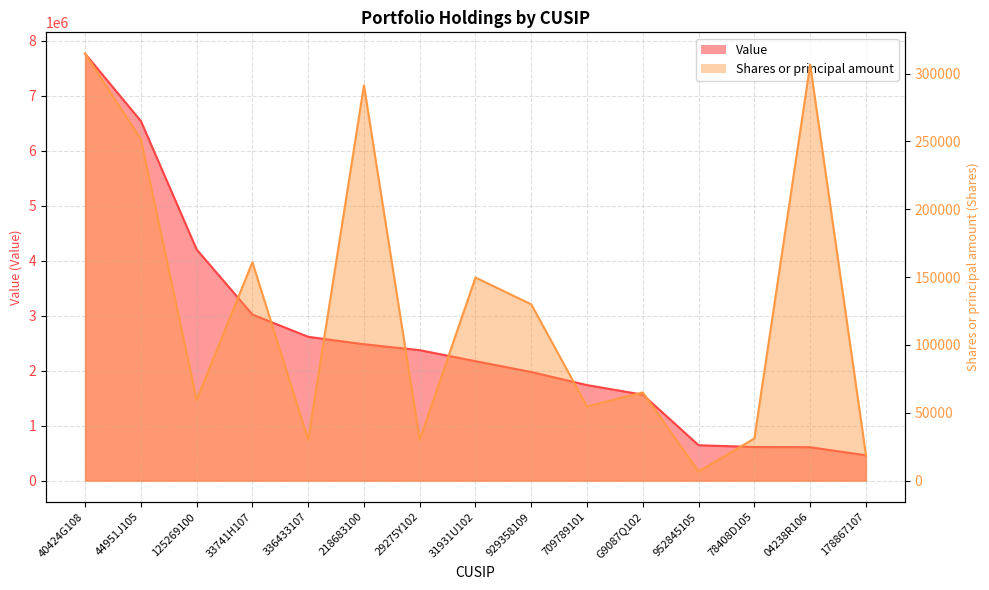

What is the difference between the highest and lowest values at 336433107?

2585000